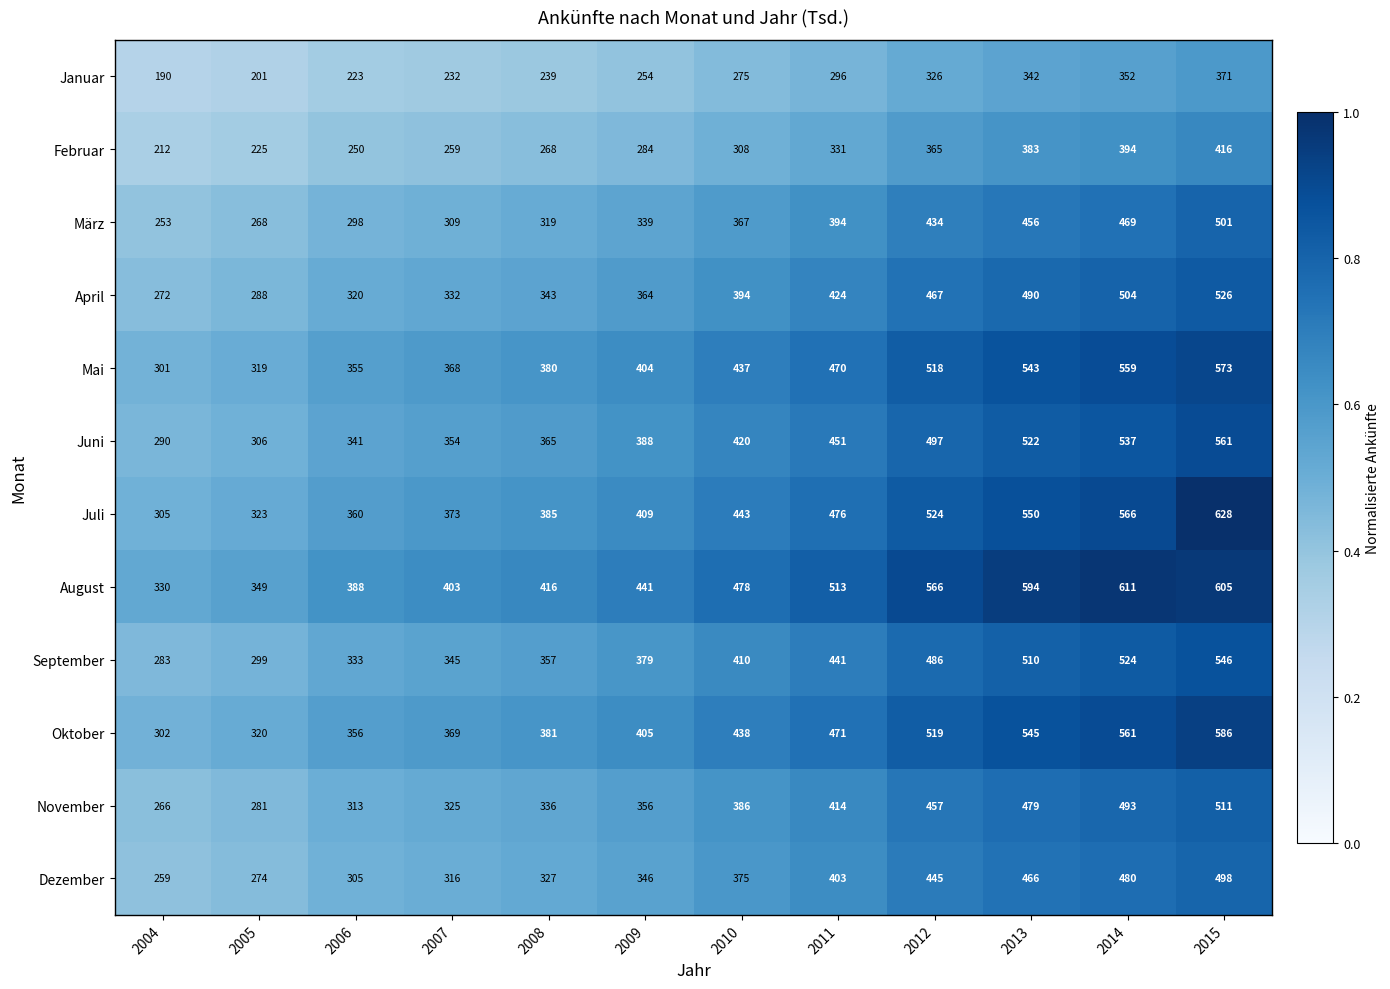

The value of Dezember at 2005 is 135. True or false?

False